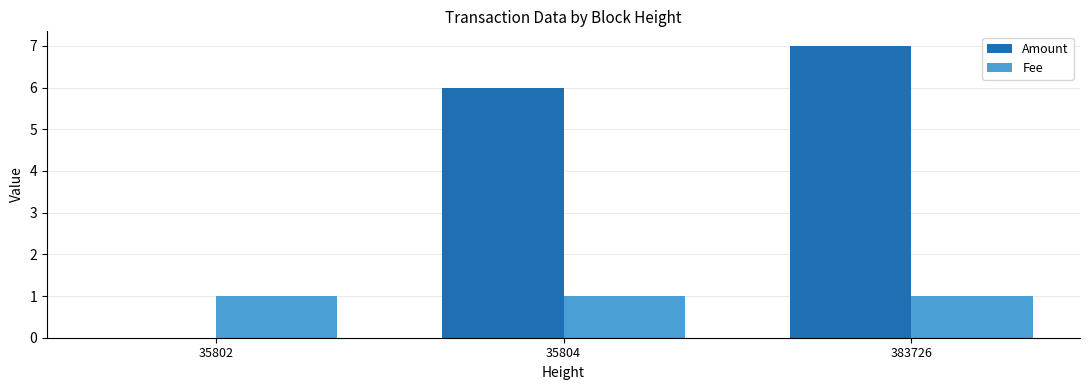

At which category is the sum across all series the highest?

383726